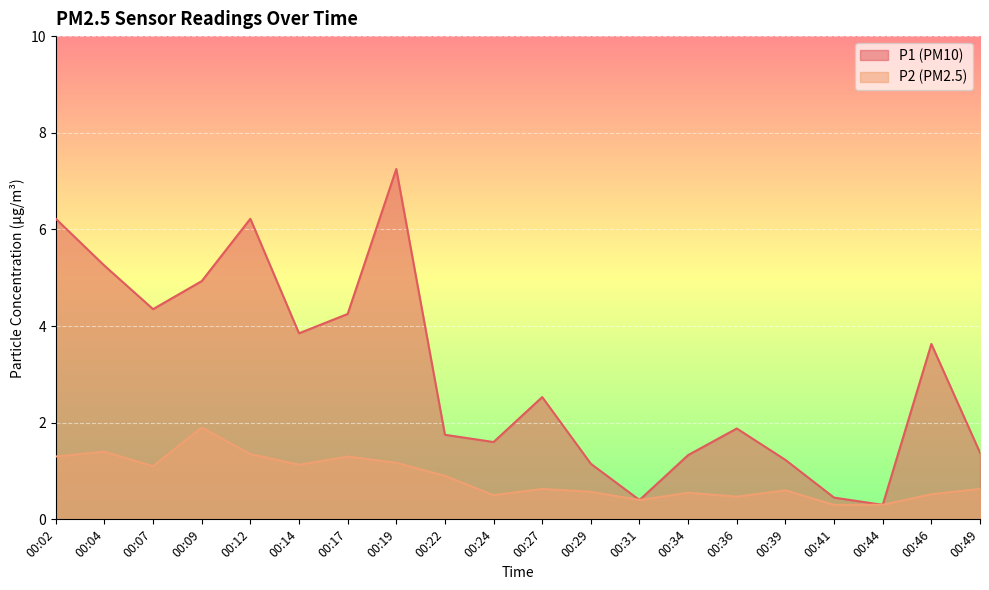

How many interior local valleys does the P2 series have?

5